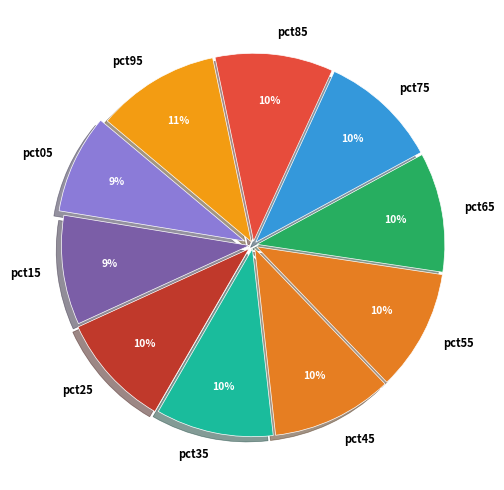

To the nearest percent, what is the average slice percentage?

10%